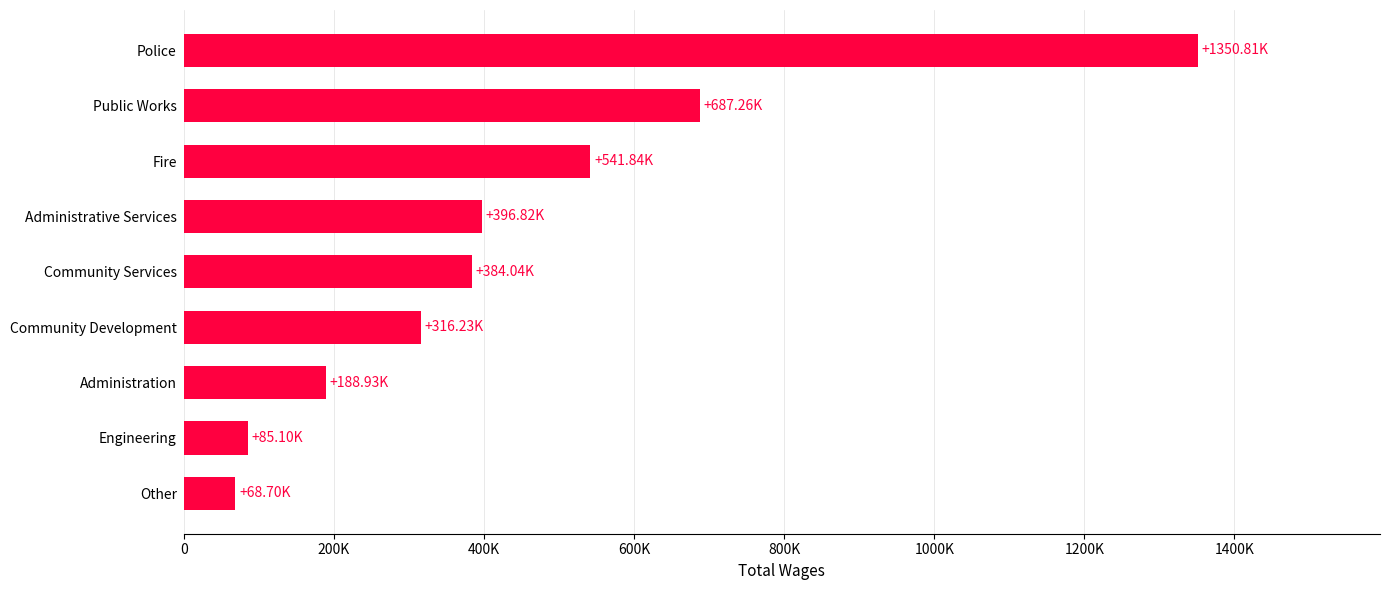

Are the bars horizontal?

Yes